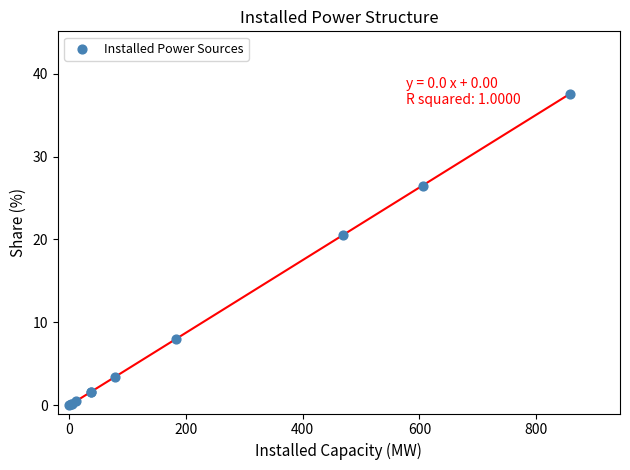

What Y value in the scatter plot is closest to 18?

20.5